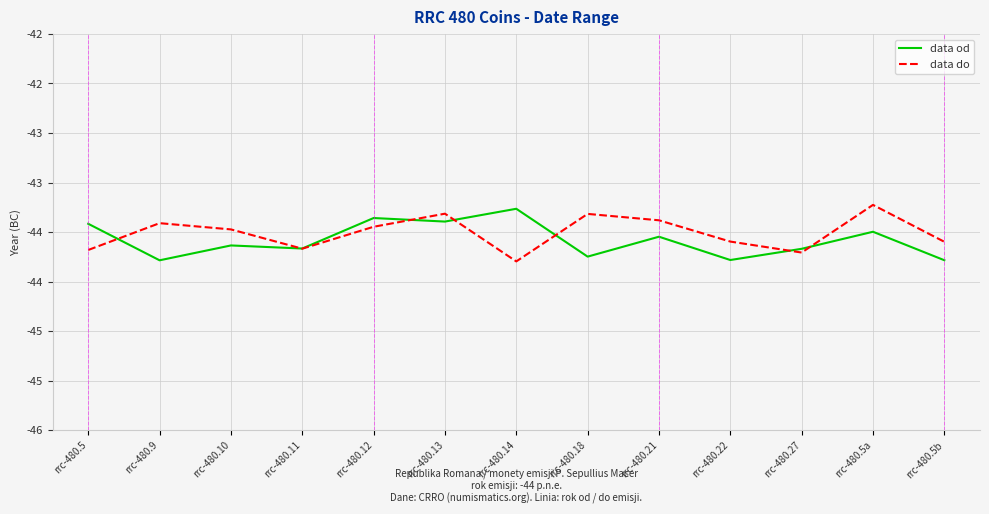

What position from the right is rrc-480.11?

10